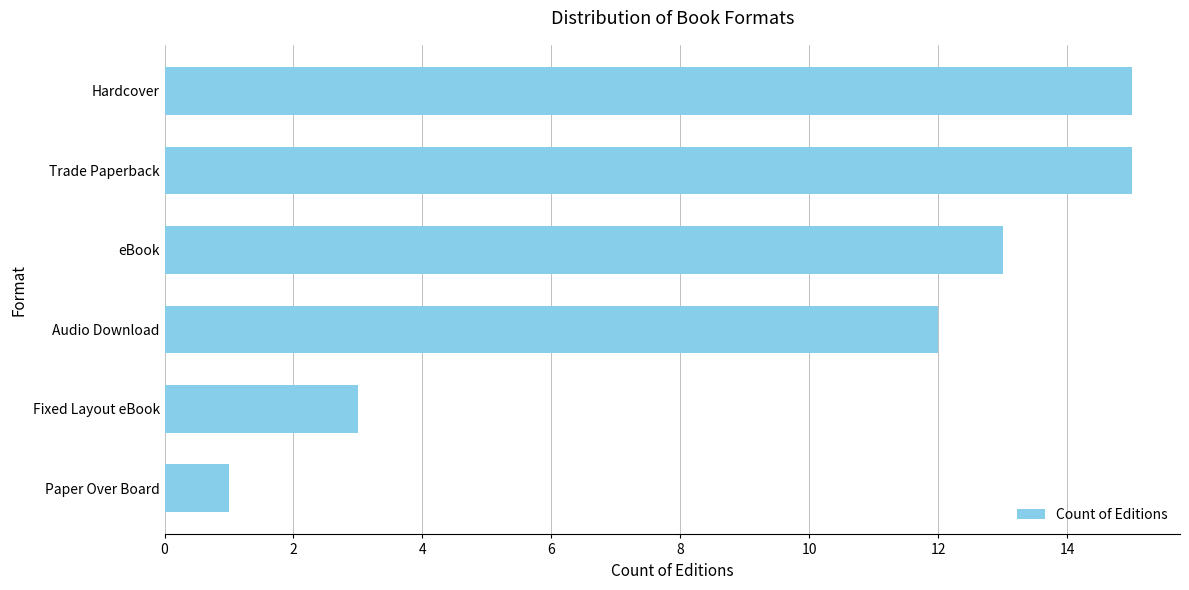

Between Trade Paperback and Audio Download, which is larger?

Trade Paperback